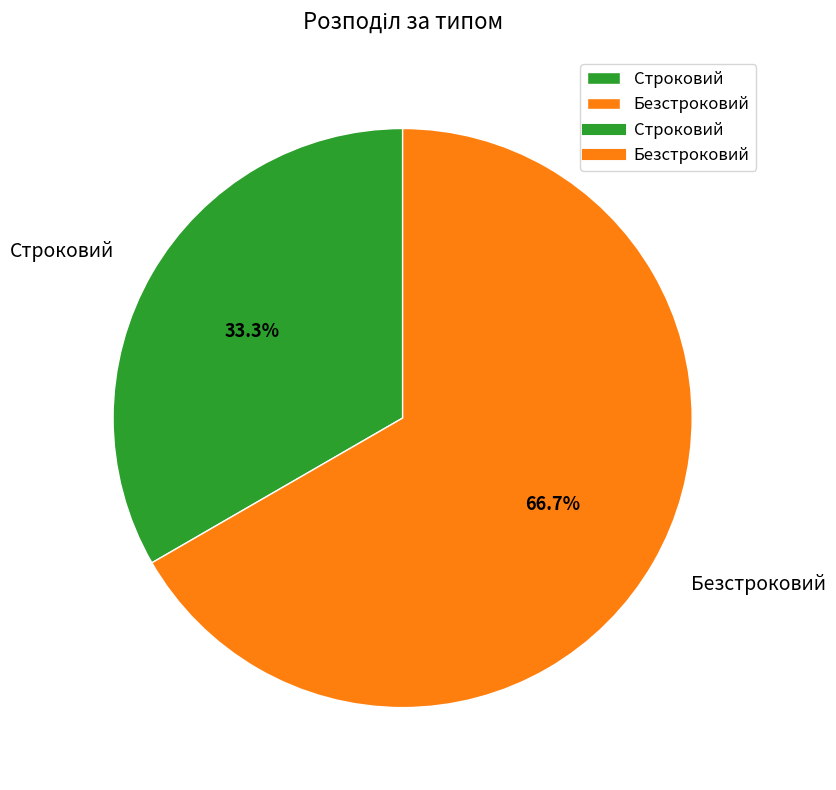

The Строковий slice represents 33% of the pie. True or false?

True